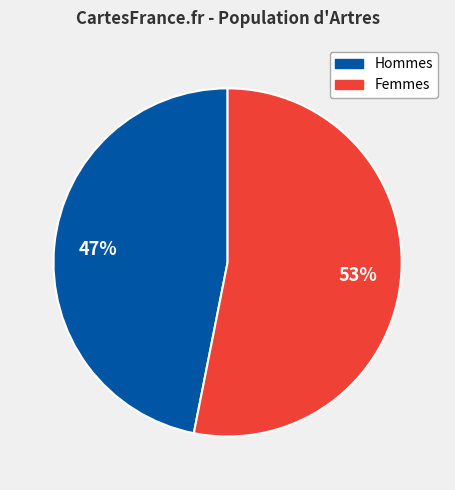

Is there any slice that represents more than half of the pie?

Yes